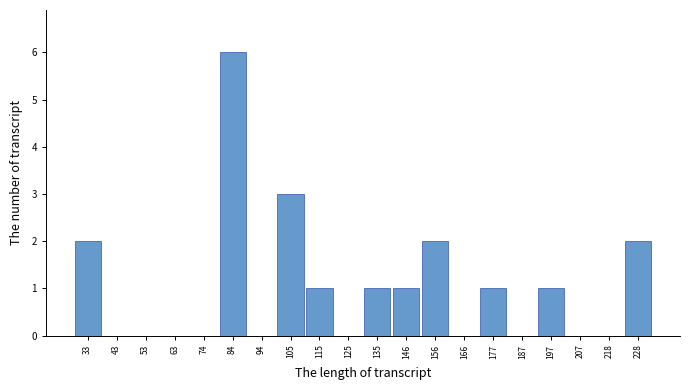

Over which range of the x-axis is the bar tallest?

80 to 90